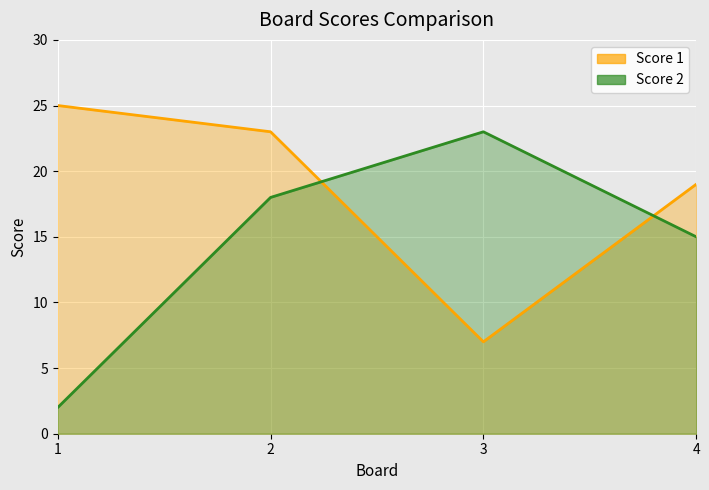

True or false: Score 2 has a value of 3 at 1.

False